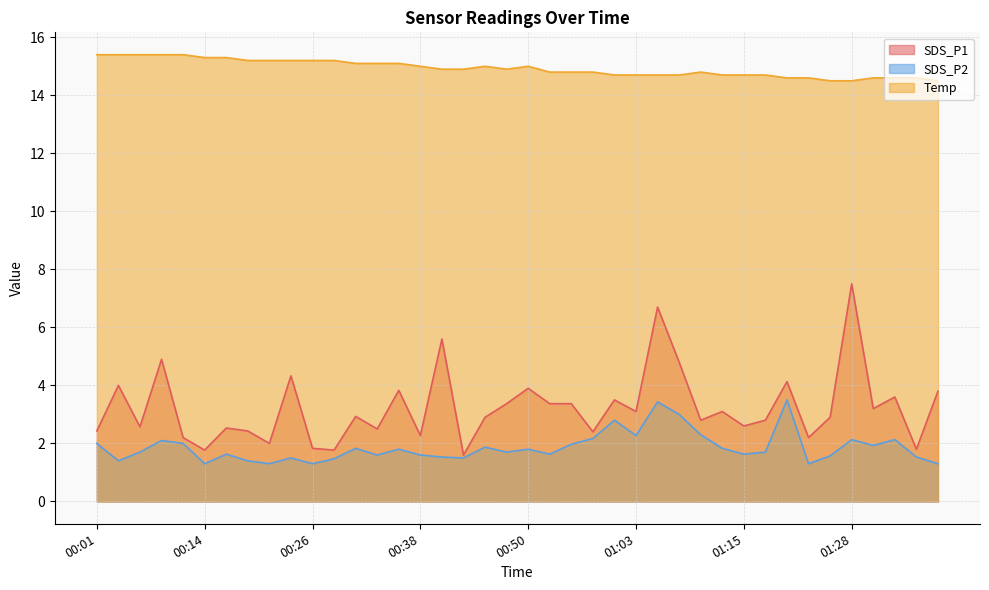

True or false: Temp has more than 1 points higher than both neighbors.

True